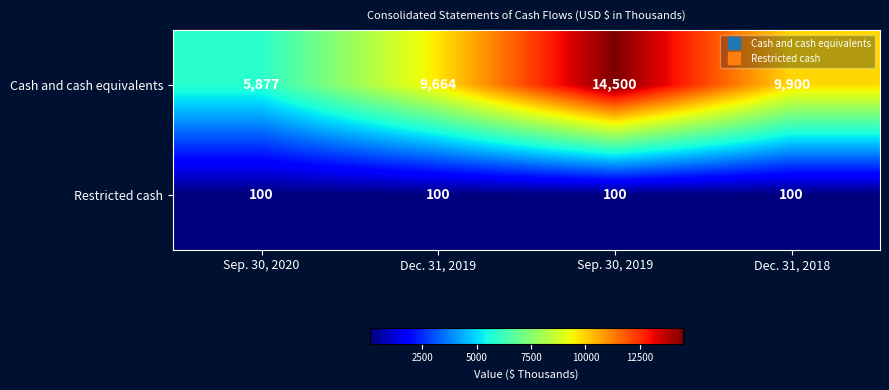

The Cash and cash equivalents series shows 9900 at Dec. 31, 2018. True or false?

True